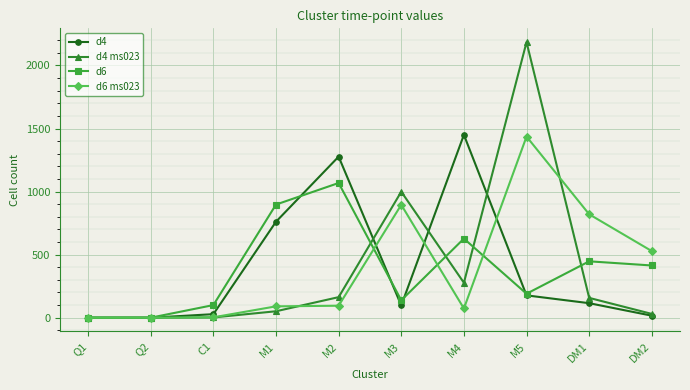

What are all the series names shown in the legend?

d4, d4 ms023, d6, d6 ms023